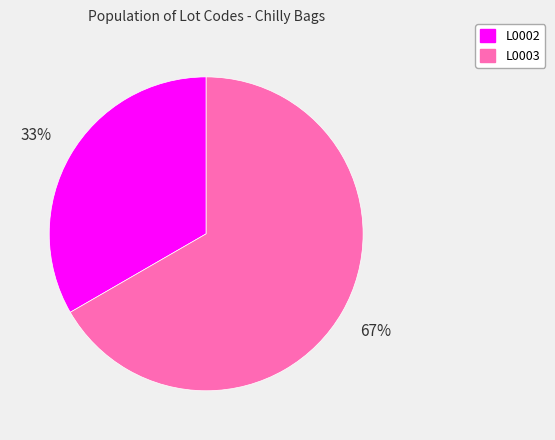

Which slice is the largest?

L0003